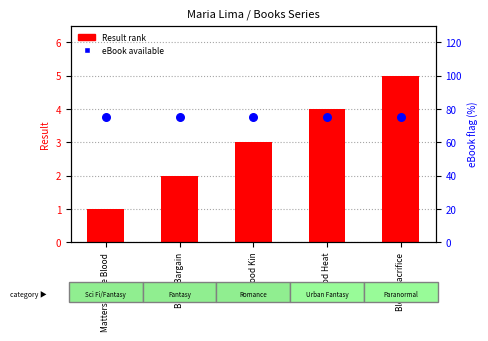

What are all the series names shown in the legend?

Result (rank), eBook available